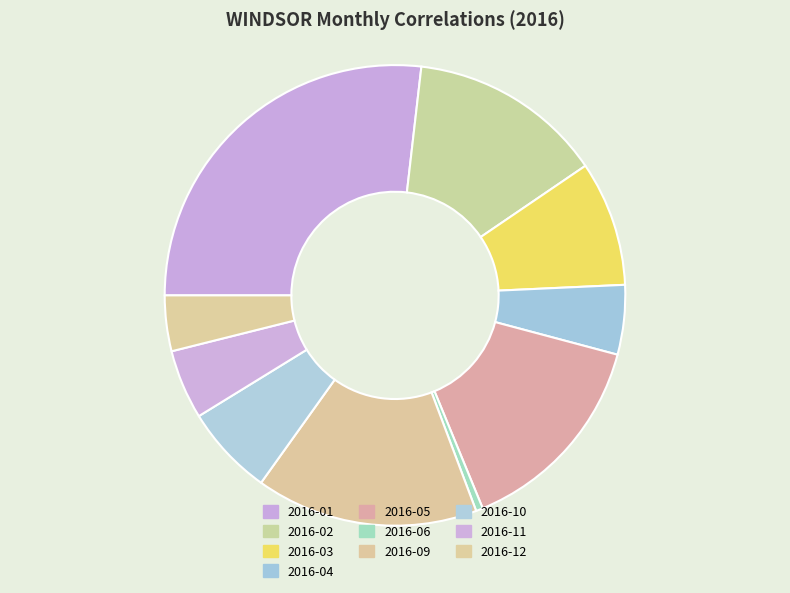

Count the number of slices in the pie.

10